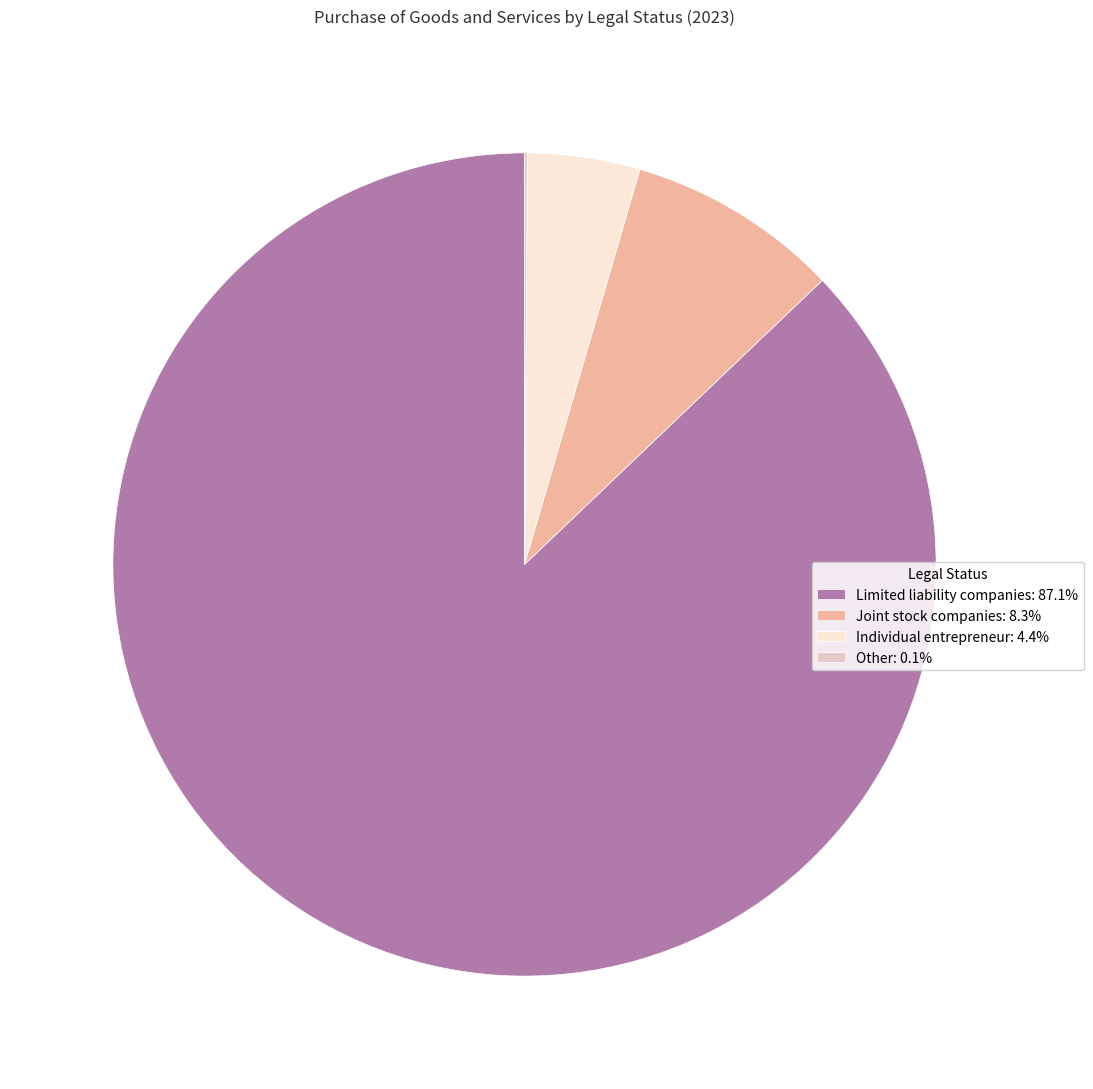

To the nearest percent, what is the difference between the largest and smallest slice percentages?

87%